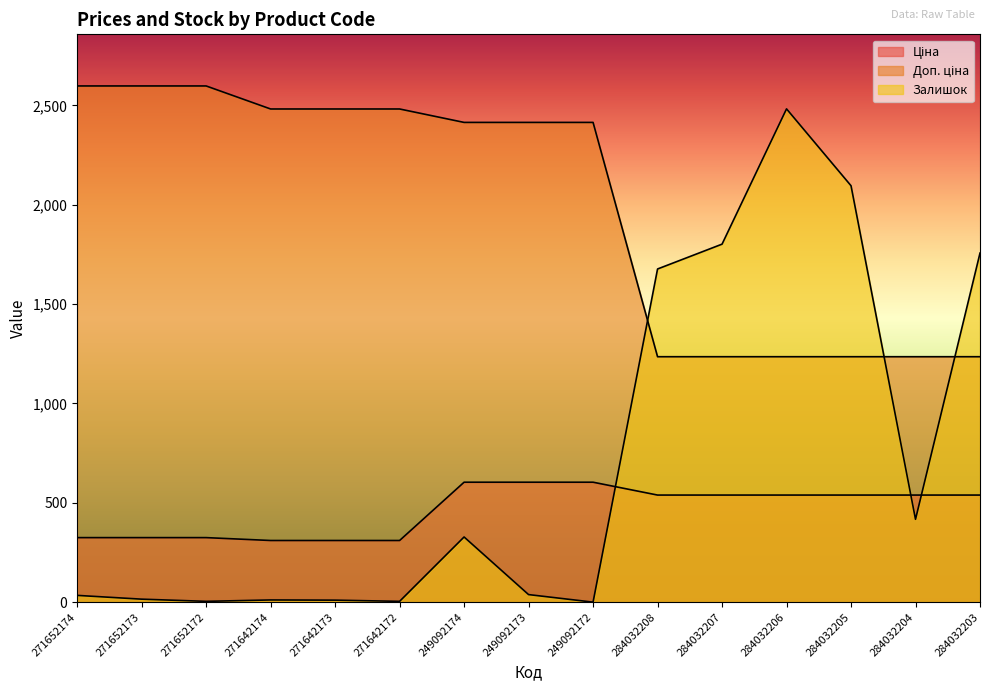

The value of Ціна at 271652172 is 324.8. True or false?

True